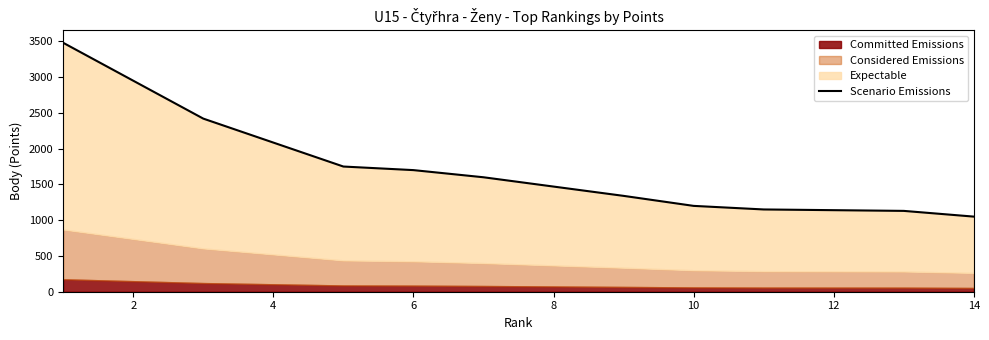

What is the greatest value displayed?

3480